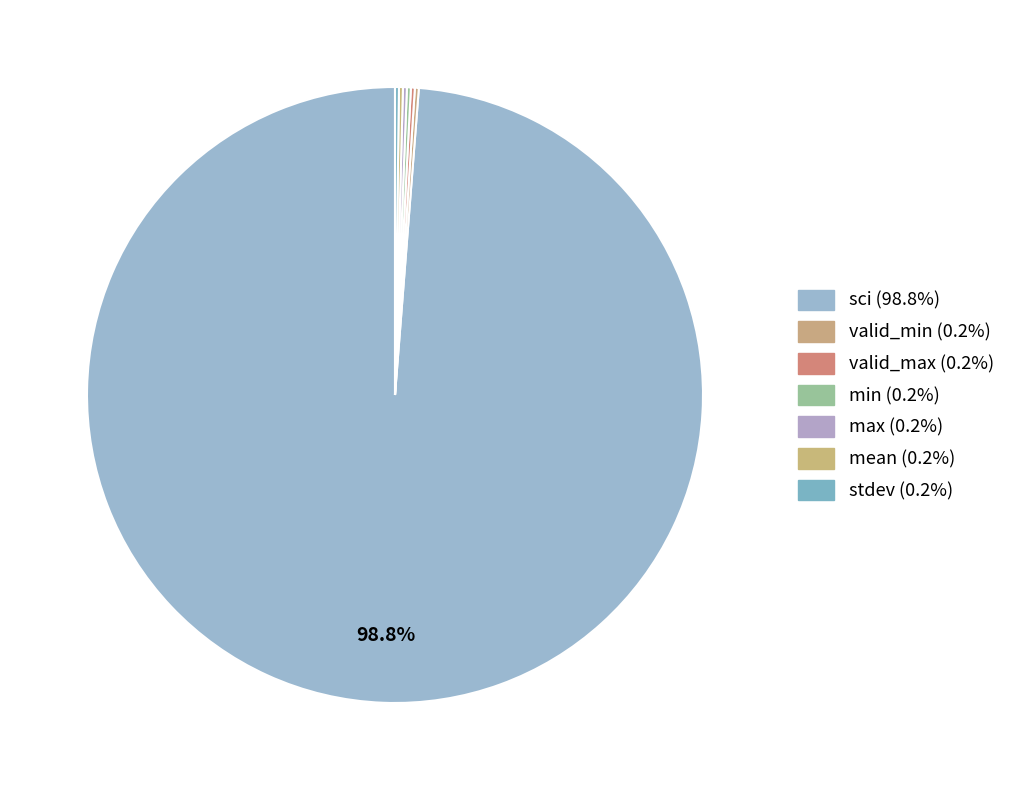

Which category has the smallest portion of the pie?

valid_min